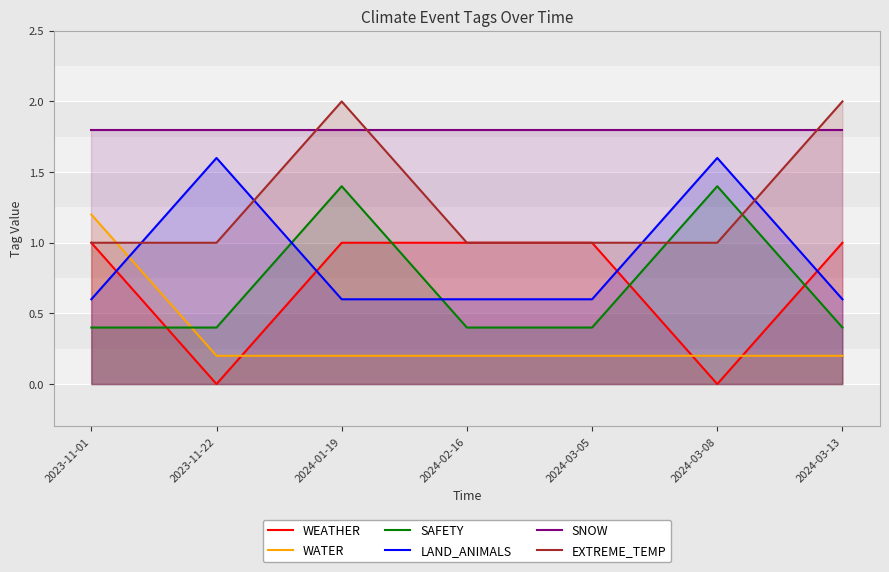

Where is the first local maximum for EXTREME_TEMP?

2024-01-19